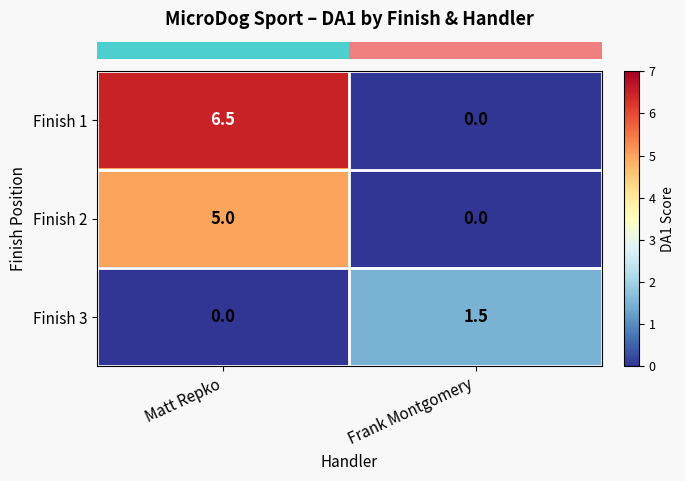

The Finish 3 series shows 2.3 at Frank Montgomery. True or false?

False